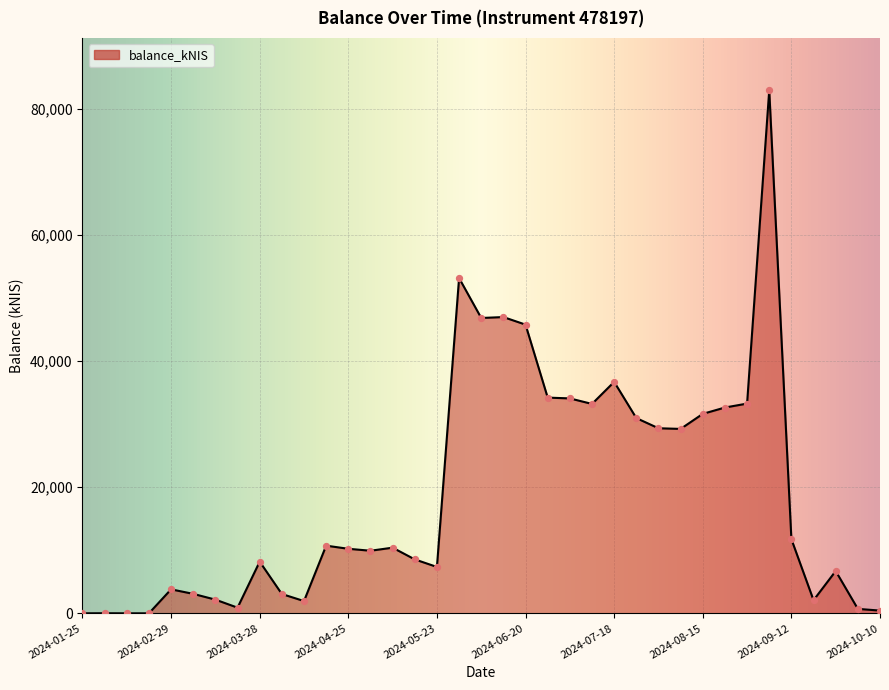

What is the maximum value shown in the chart?

82943.0